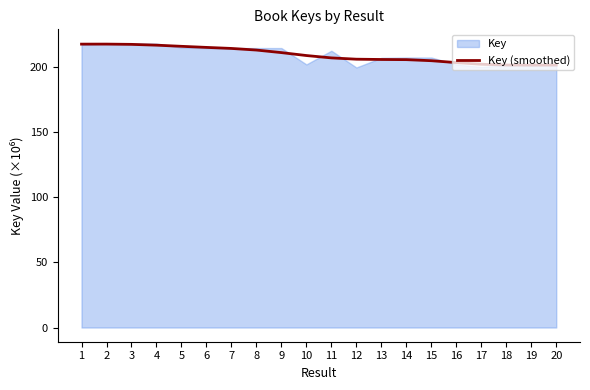

What is the maximum value for Key (smoothed)?

217.9